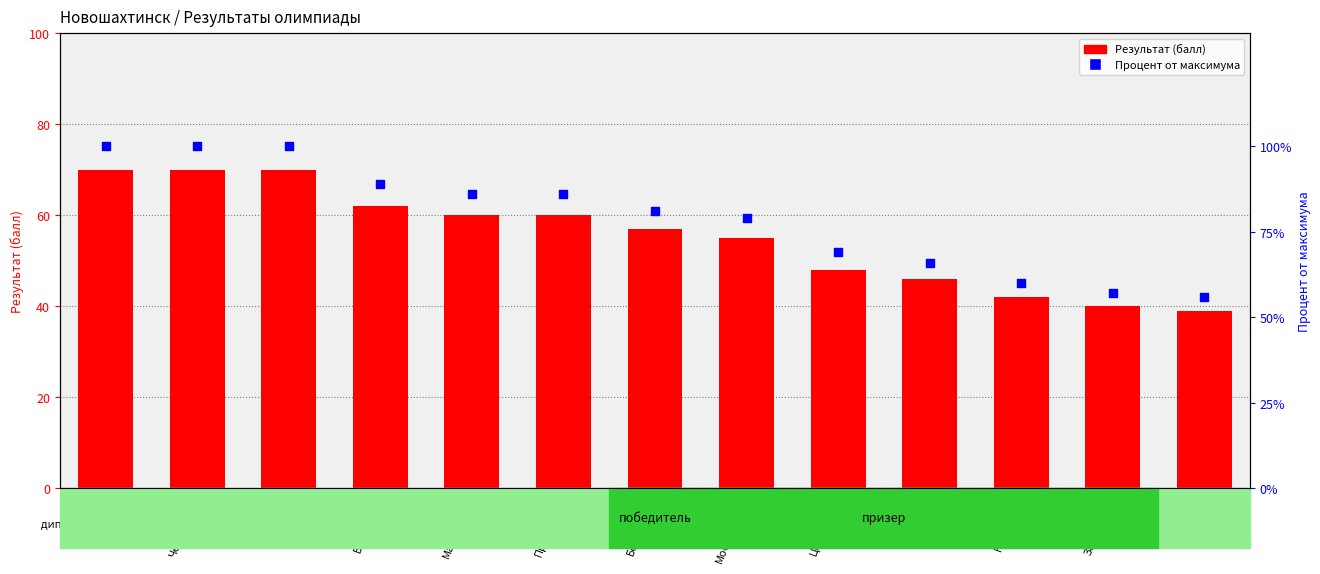

Which series contains the lowest Y value?

Результат (балл)